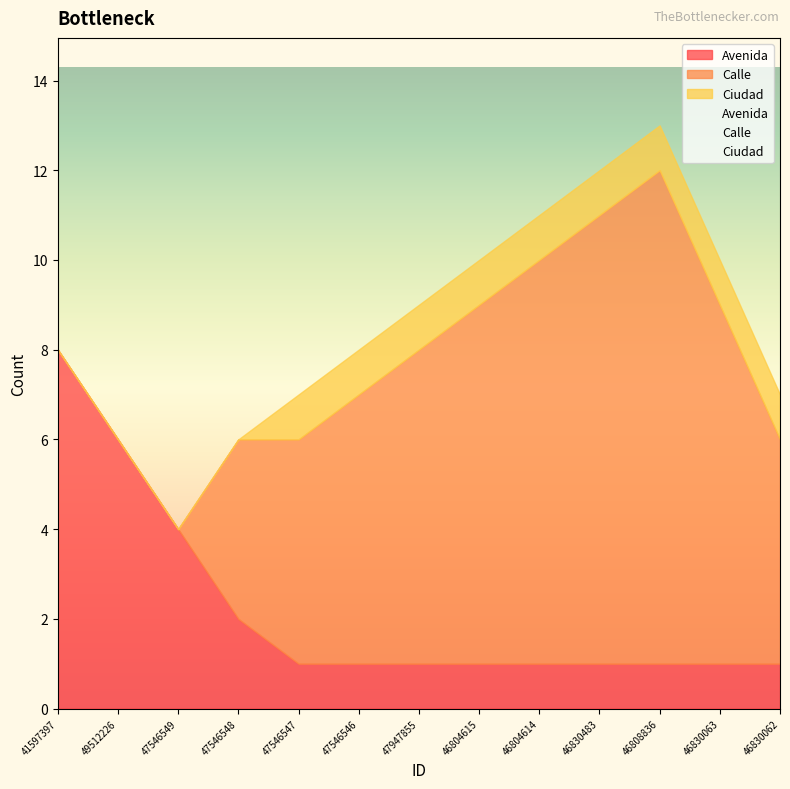

How many lines are shown in the chart?

3